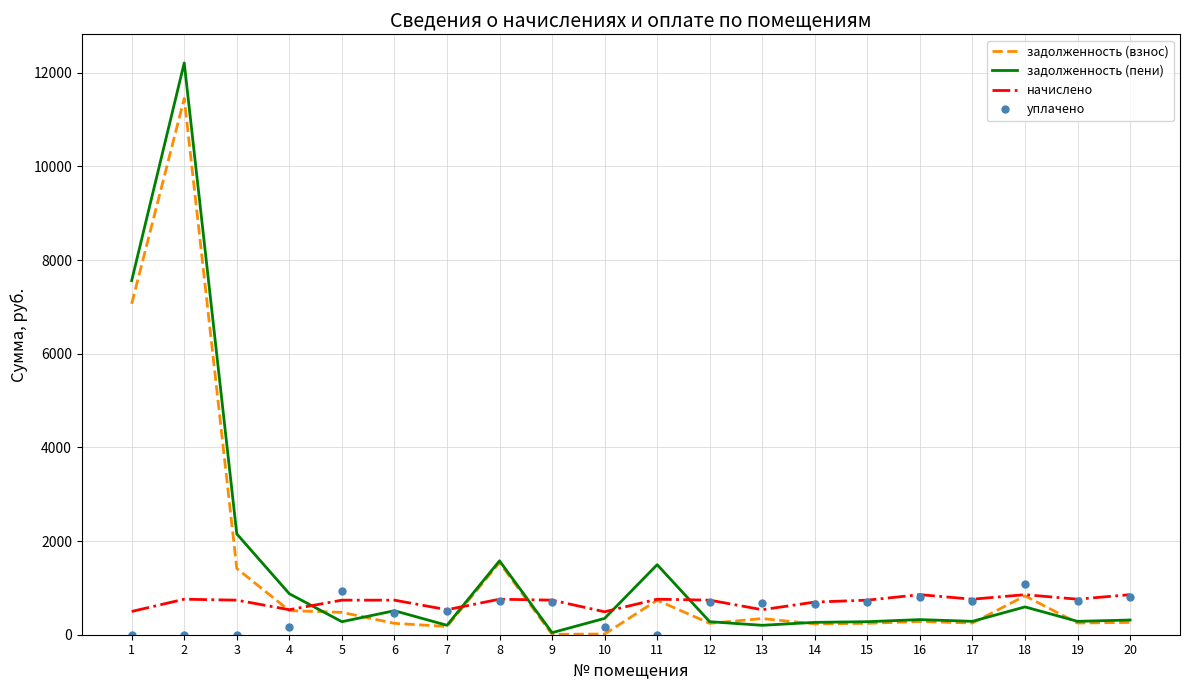

Which series has the widest spread of values?

задолженность (пени)